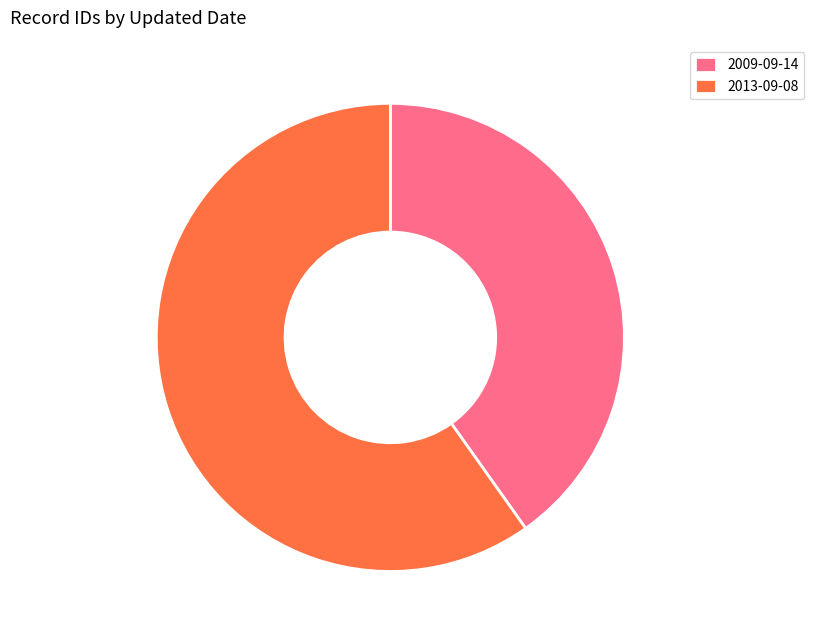

Is the sum of 2013-09-08 and 2009-09-14 greater than half?

Yes